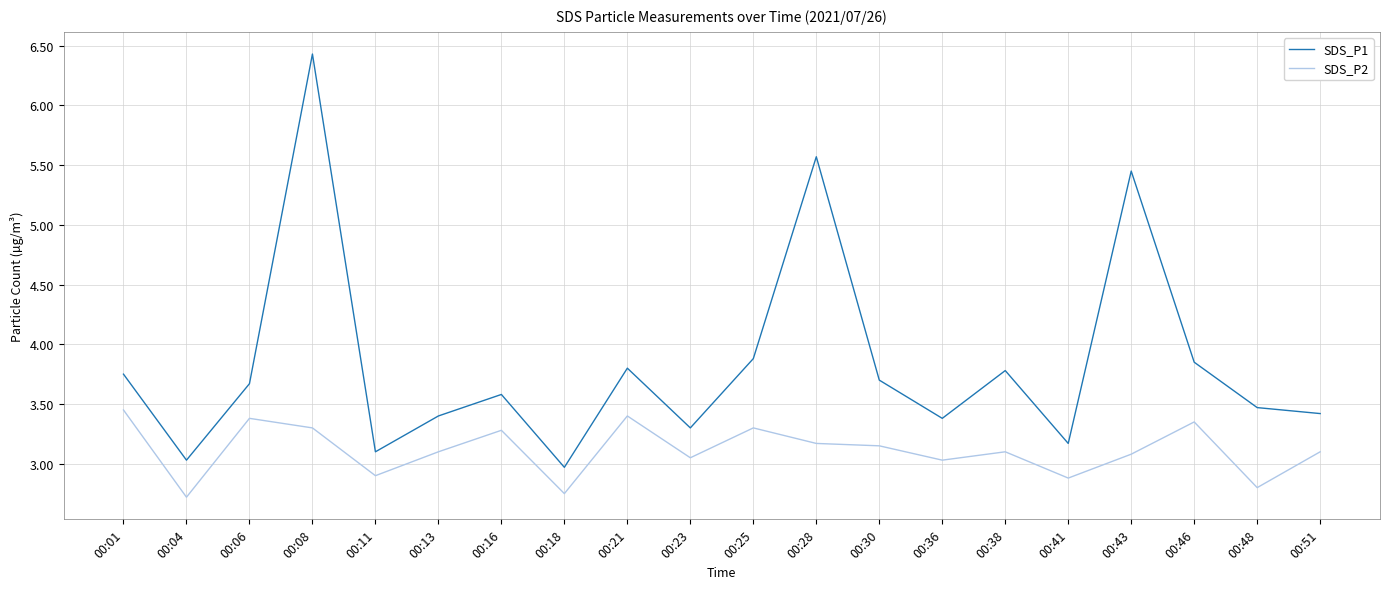

How many series are shown in this chart?

2